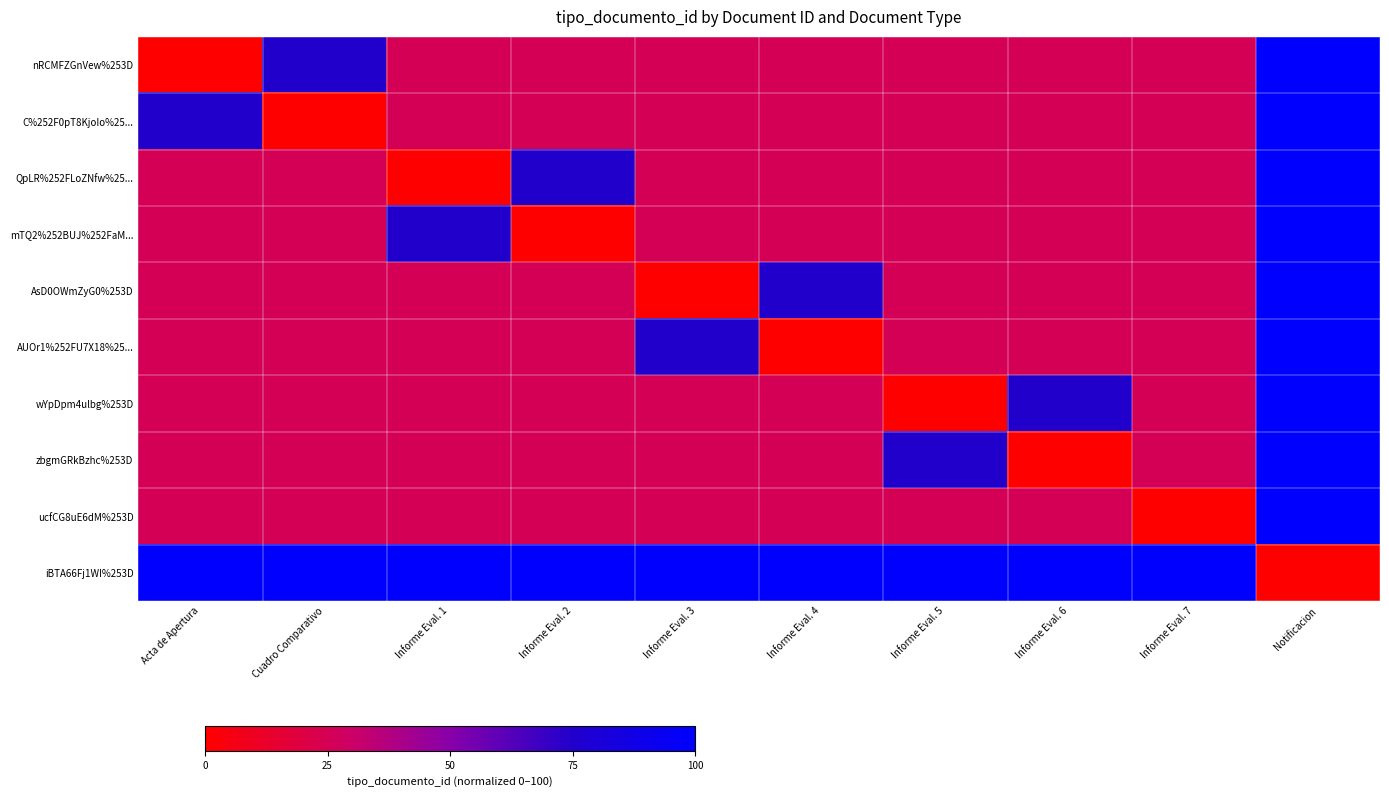

Which label corresponds to the largest value in the chart?

Notificacion